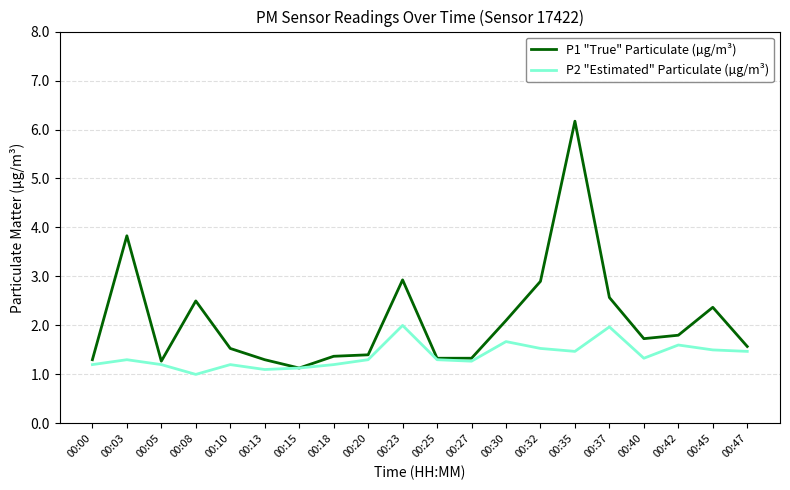

What is the difference between the maximum and minimum values in the P2 "Estimated" Particulate (µg/m³) series?

1.0